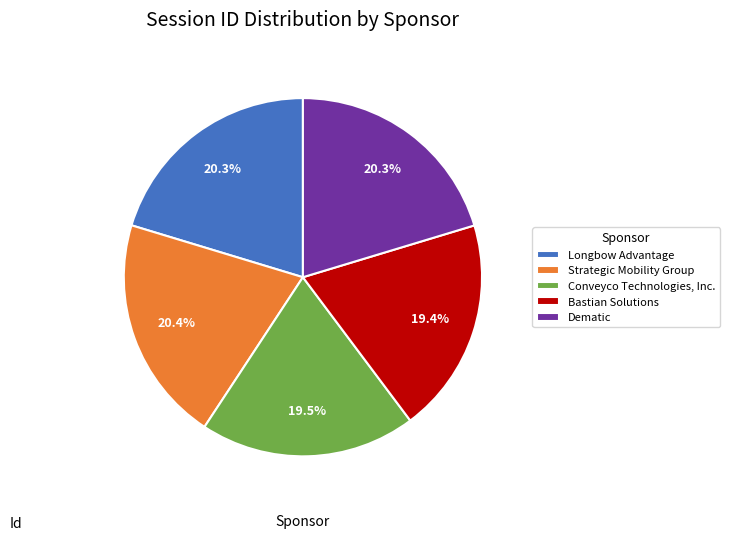

Is it true that Bastian Solutions is 33% of the pie?

False